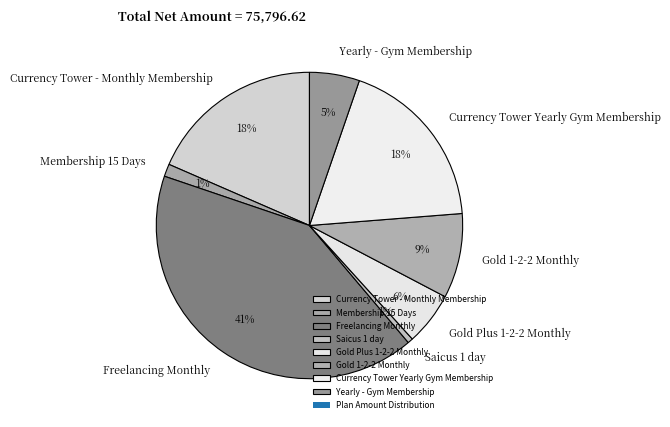

True or false: Yearly - Gym Membership accounts for 18% of the total.

False